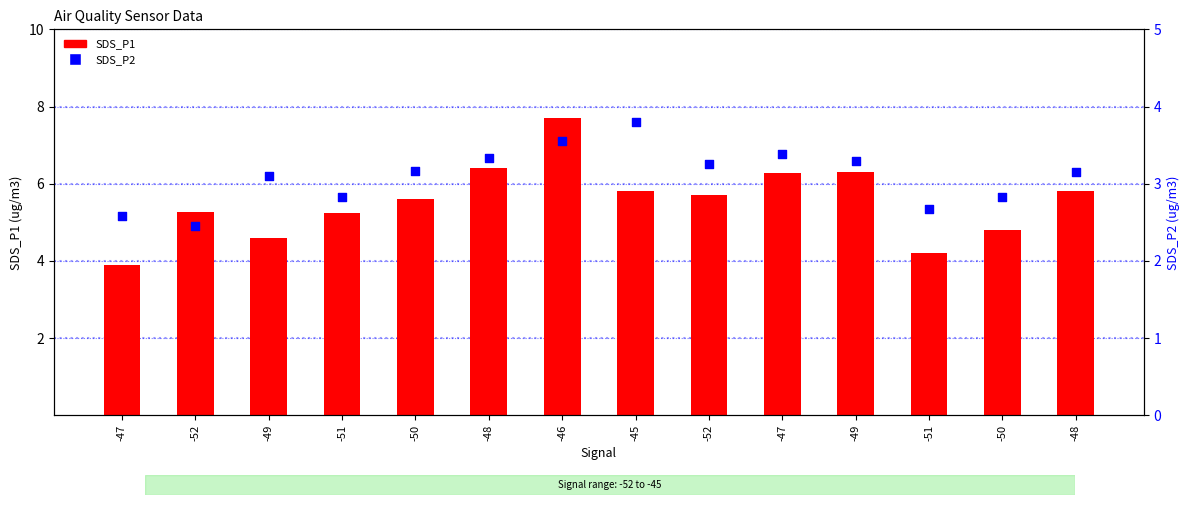

Which series has the largest total across all categories?

SDS_P1